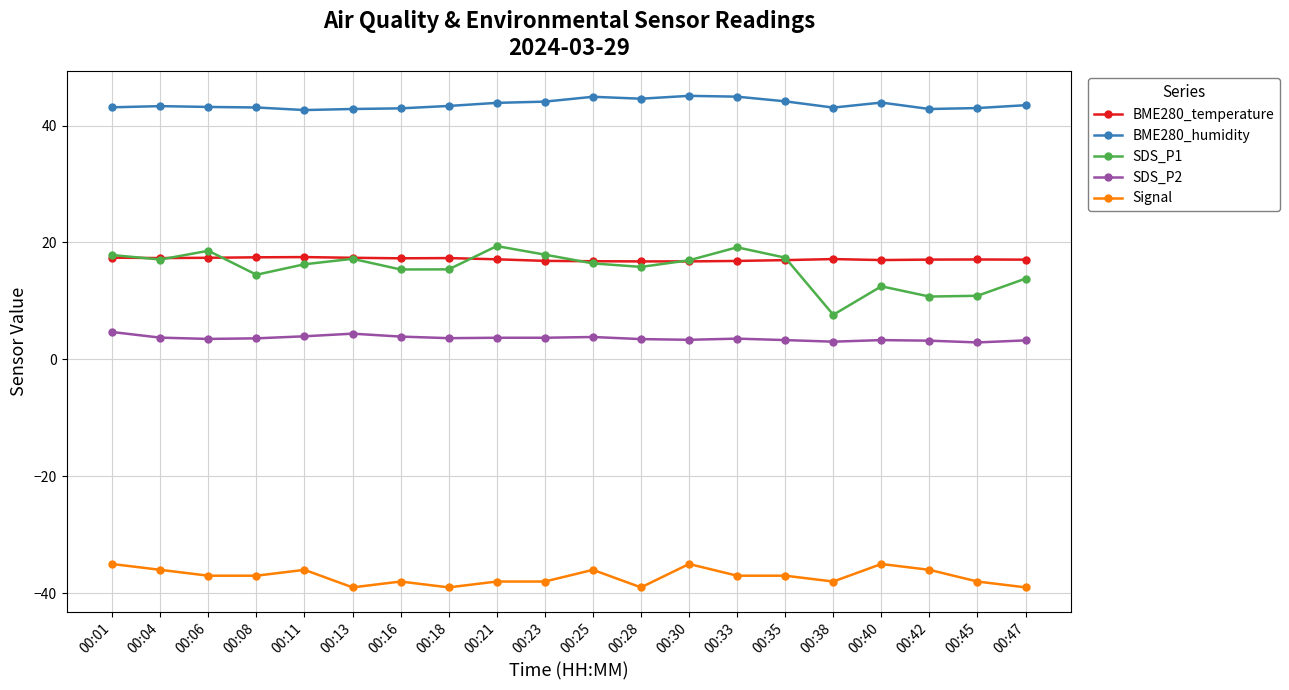

The value of SDS_P2 at 00:40 is 3.3. True or false?

True